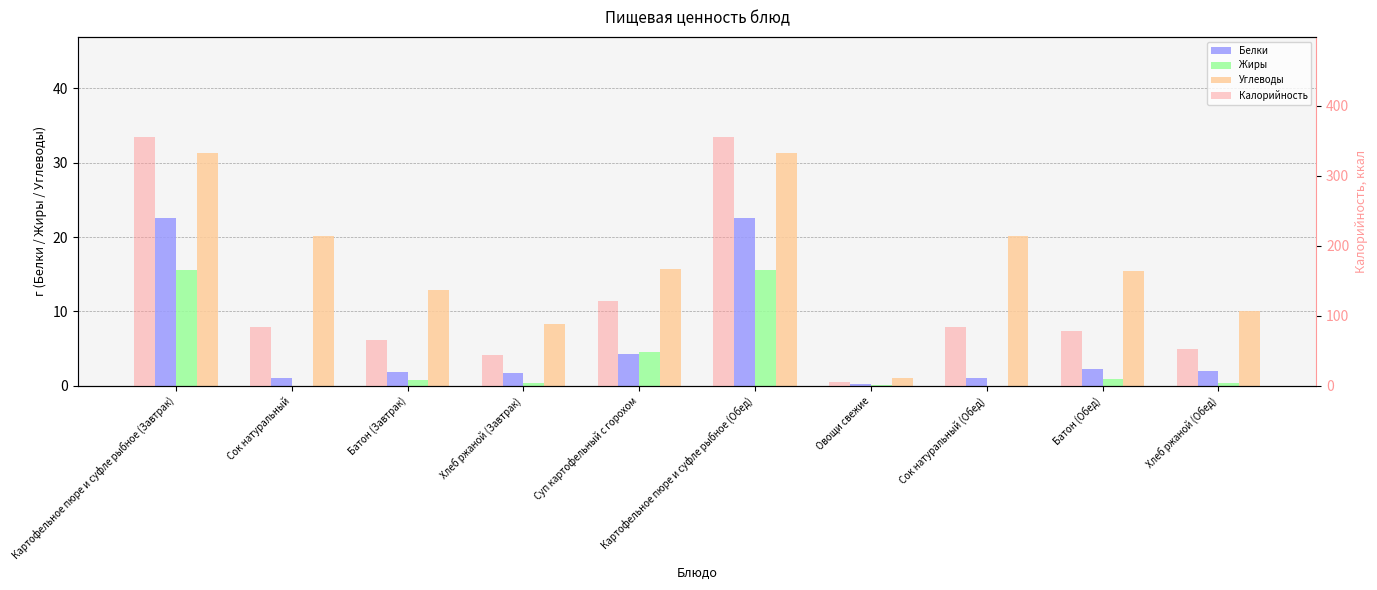

At which label does Углеводы first exceed 15?

Картофельное пюре и суфле рыбное (Завтрак)